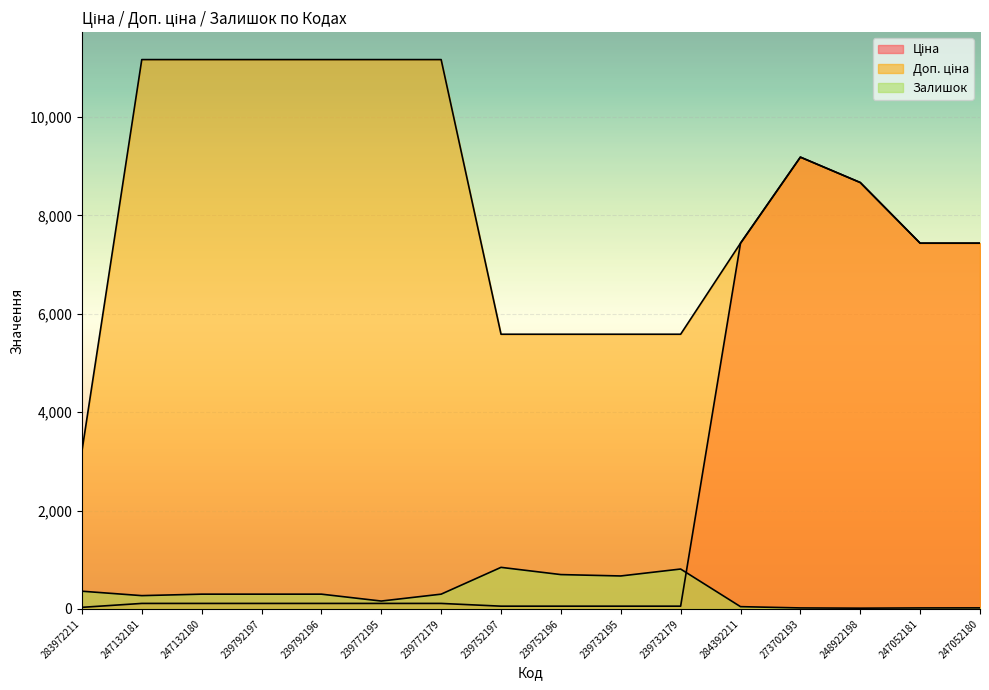

How many categories are shown in the chart?

16